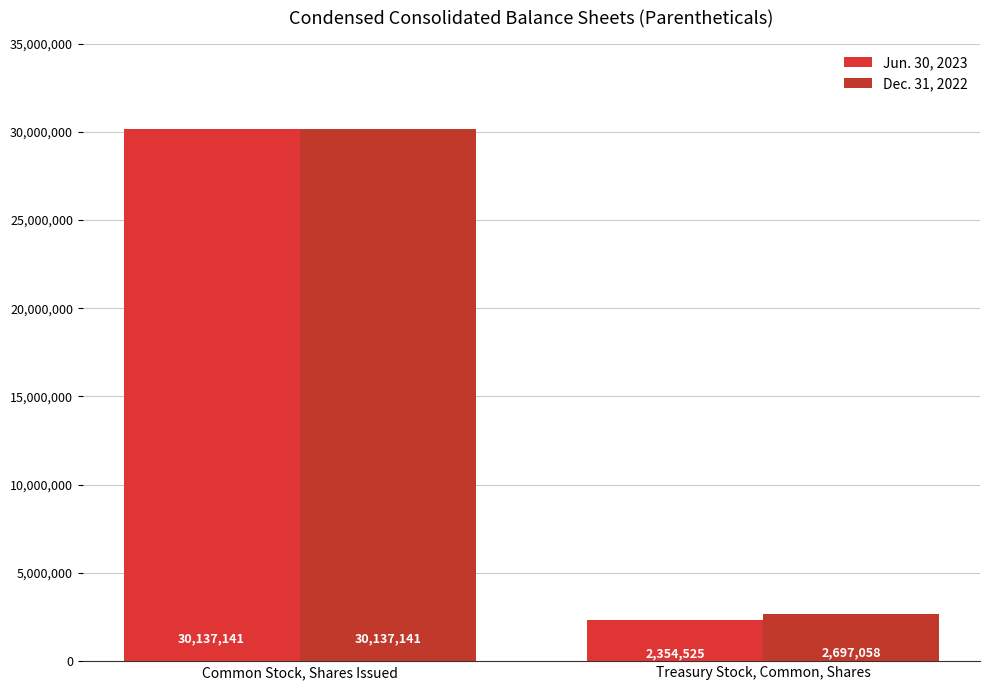

The Dec. 31, 2022 series shows 4199857 at Treasury Stock, Common, Shares. True or false?

False